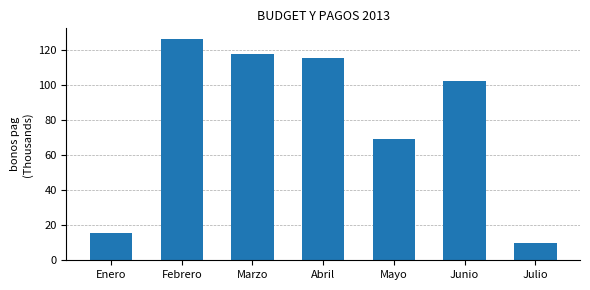

Where is the data nearest to the value 68?

Mayo